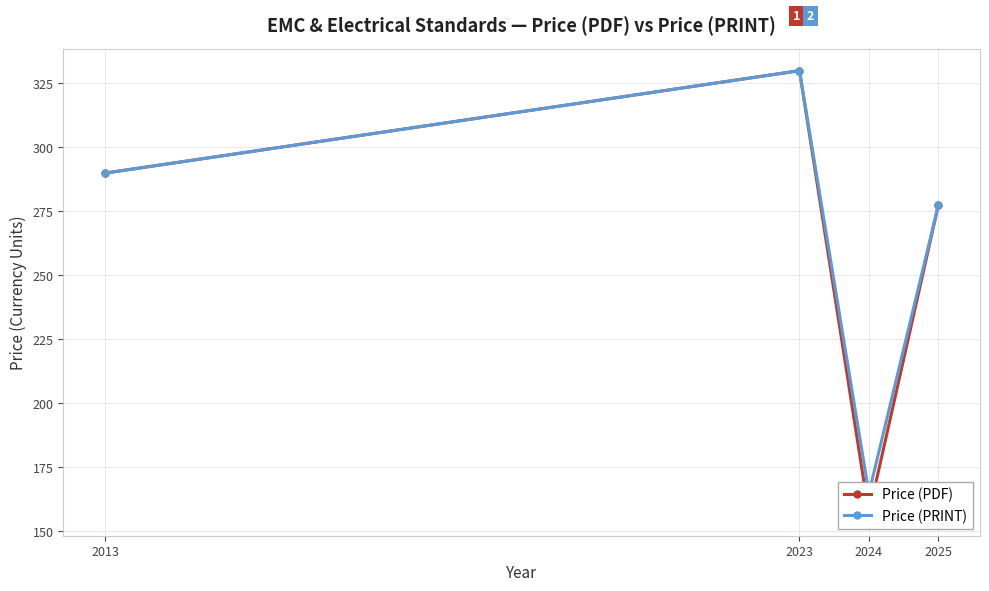

True or false: Price (PDF) has more than 2 interior local peaks.

False